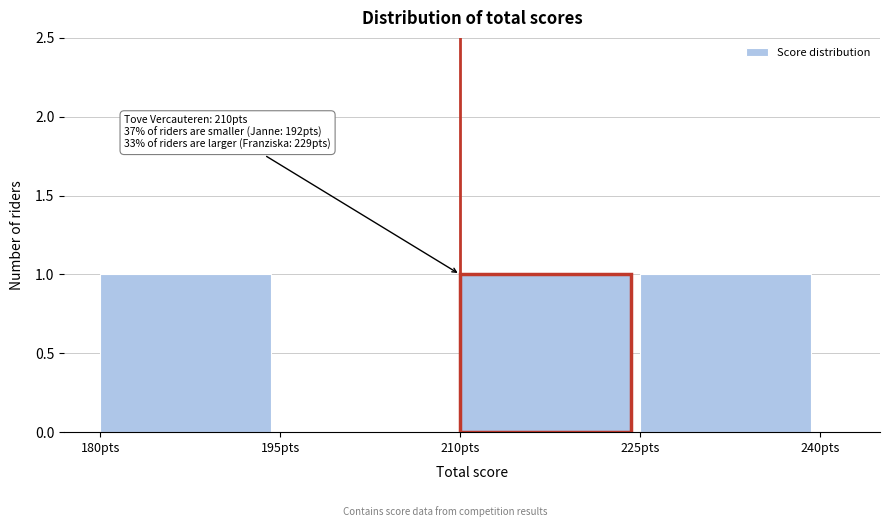

Reading left to right, transcribe all the data shown in this chart.

180pts=1	195pts=0	210pts=1	225pts=1